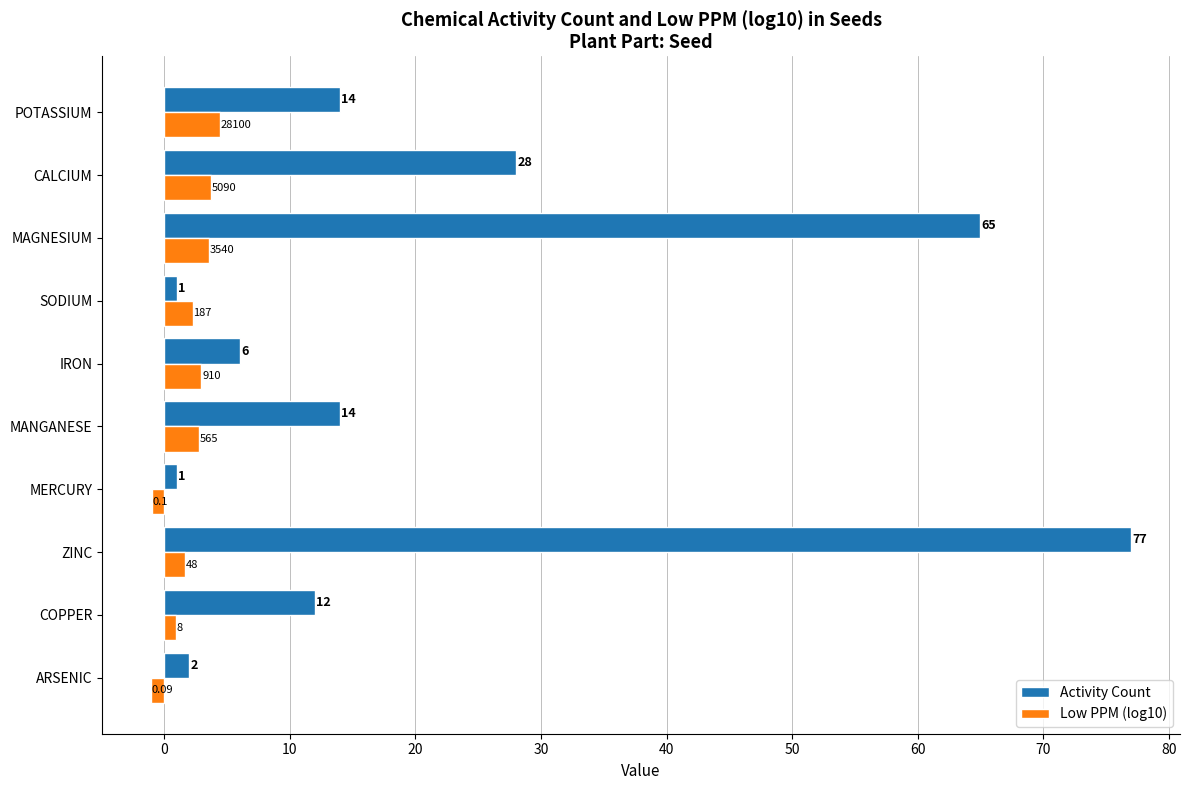

Where is Activity Count nearest to the value 39?

CALCIUM